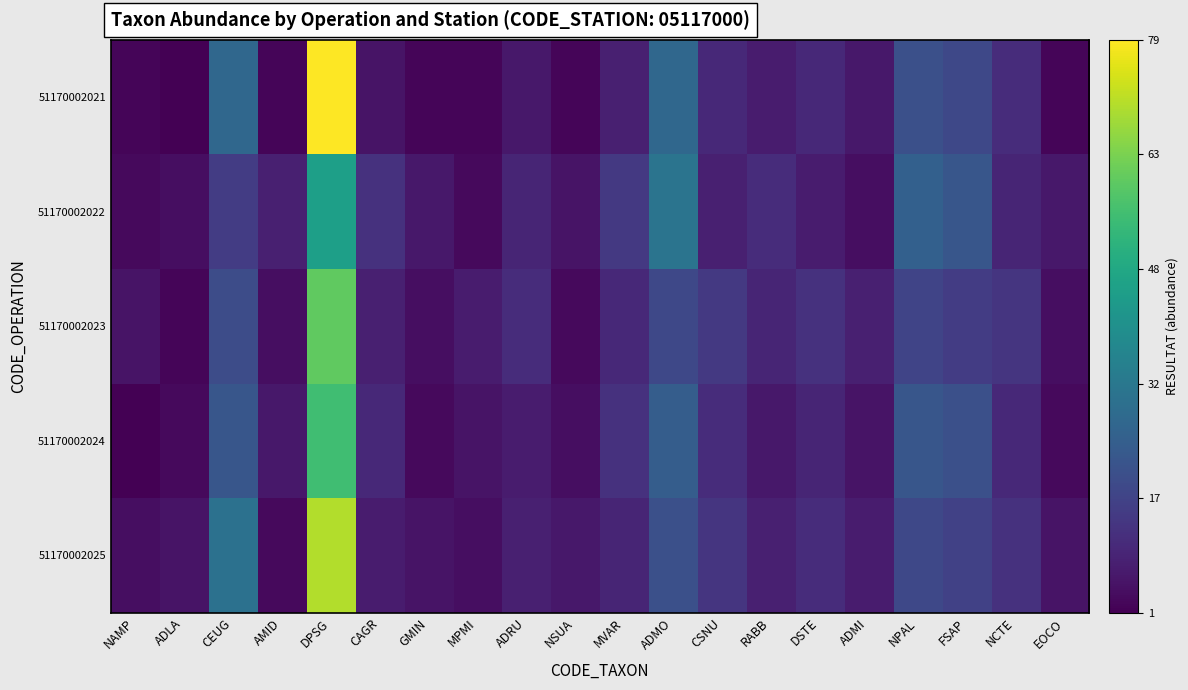

At how many categories does at least one series exceed 65?

1